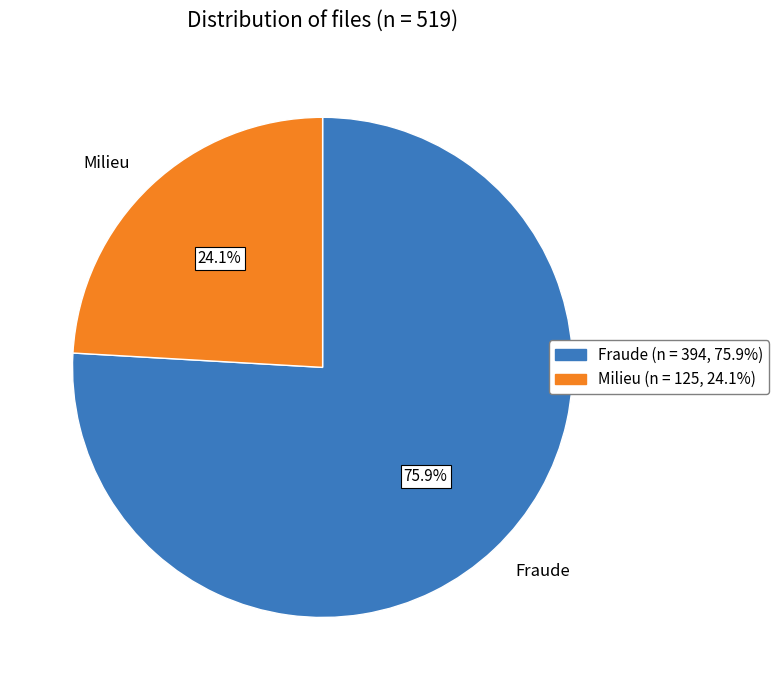

To the nearest percent, what is the combined percentage of Milieu and Fraude?

100%